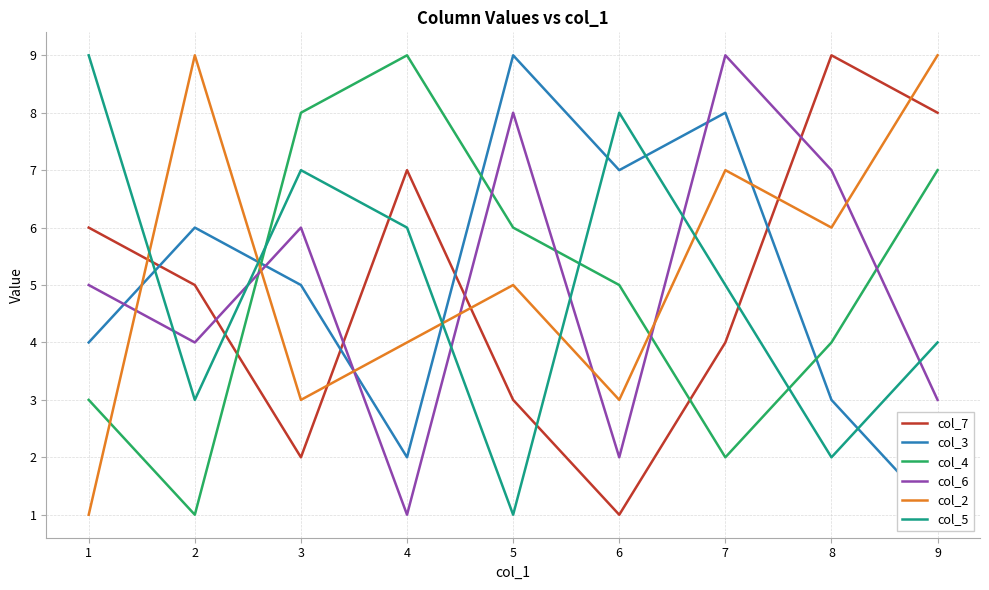

Does the chart have visible grid lines?

Yes